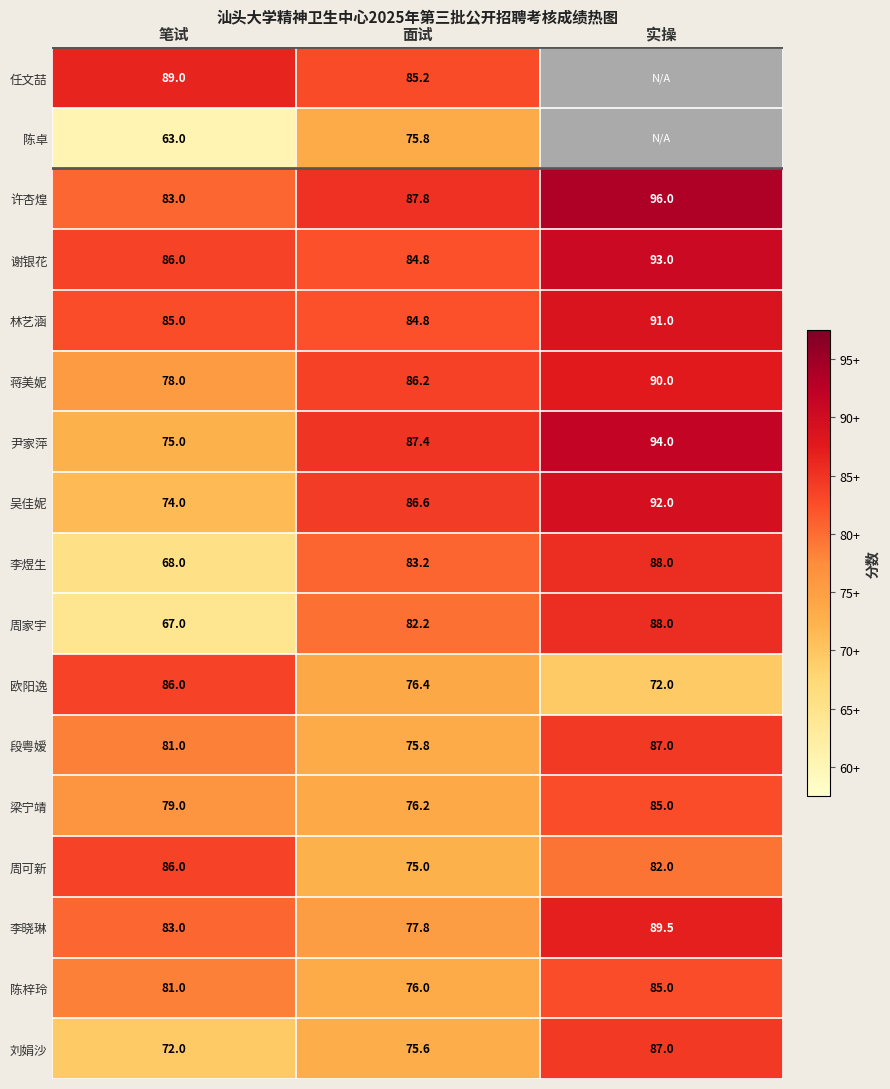

The value of 李煜生 at 面试 is 83.2. True or false?

True